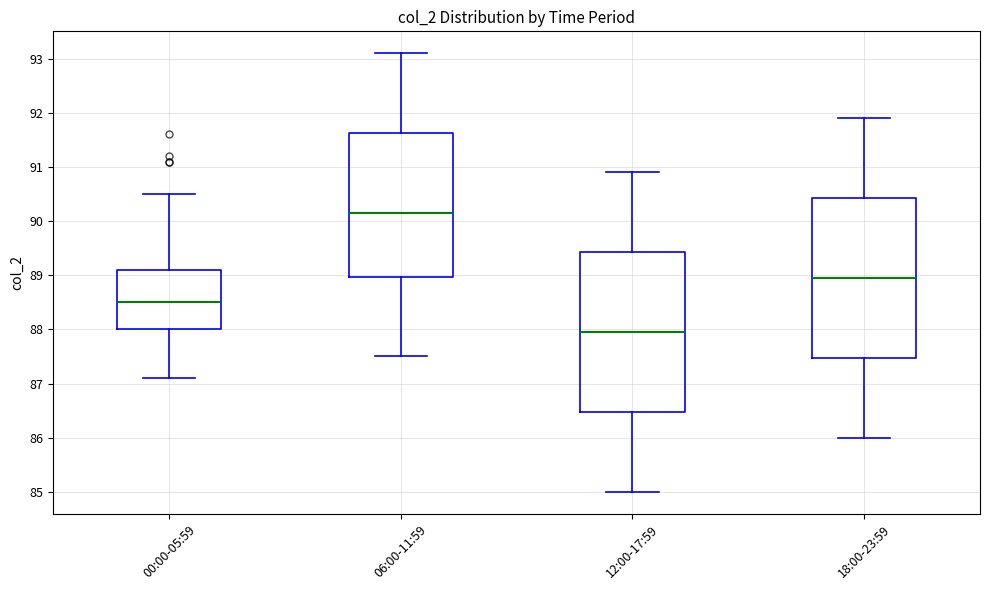

Reading left to right, read every box against the y-axis: the position of its median line, the range the box covers, and the ends of its whiskers. The values are not printed on the chart, so give them approximately, as read against the axis.

00:00-05:59: median 88.5, box 88.0 to 89.1, whiskers 87.1 to 90.5
06:00-11:59: median 90.2, box 89.0 to 91.6, whiskers 87.5 to 93.1
12:00-17:59: median 88.0, box 86.5 to 89.4, whiskers 85.0 to 90.9
18:00-23:59: median 89.0, box 87.5 to 90.4, whiskers 86.0 to 91.9